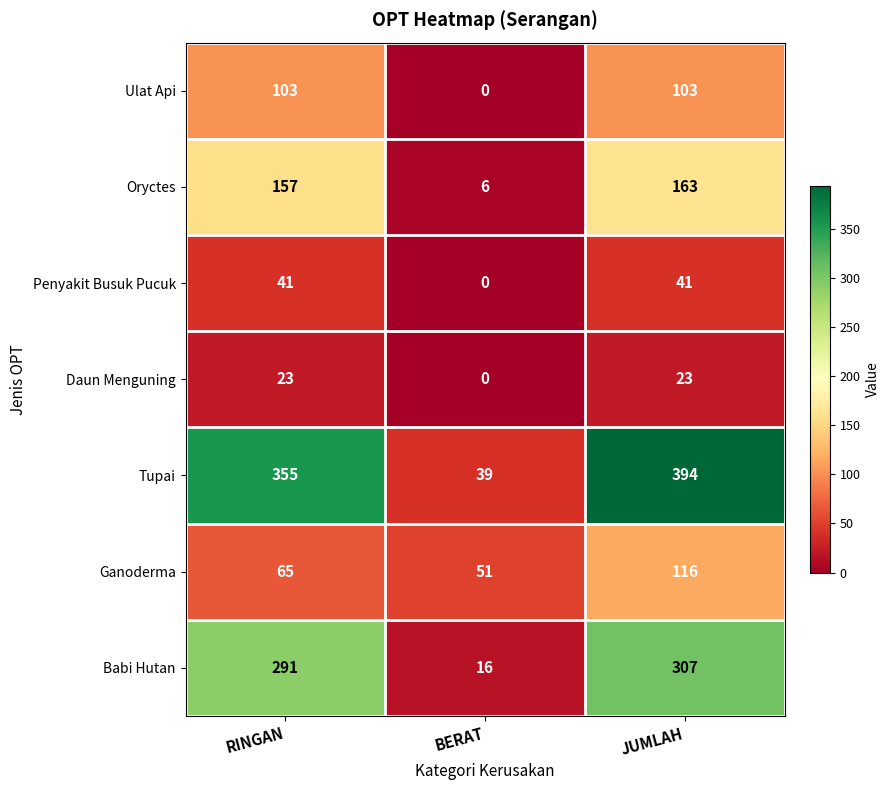

What is the highest value of the Penyakit Busuk Pucuk series?

41